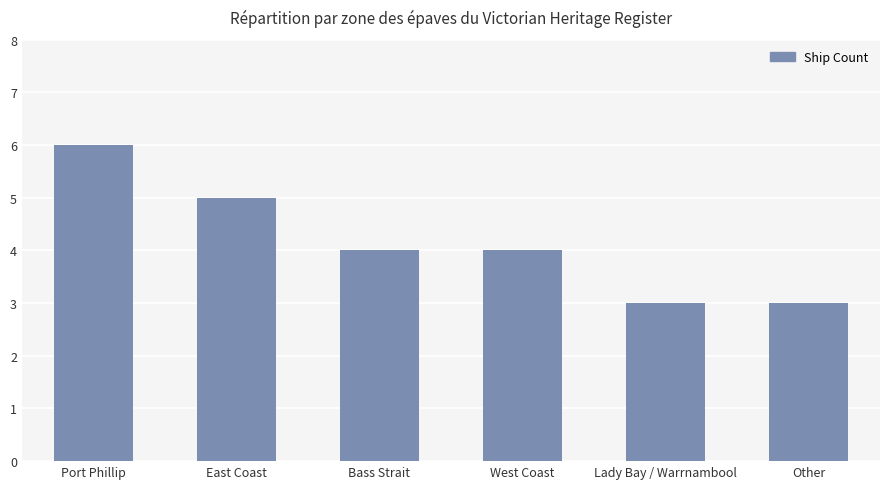

What is the sum of the values at Bass Strait and West Coast?

8